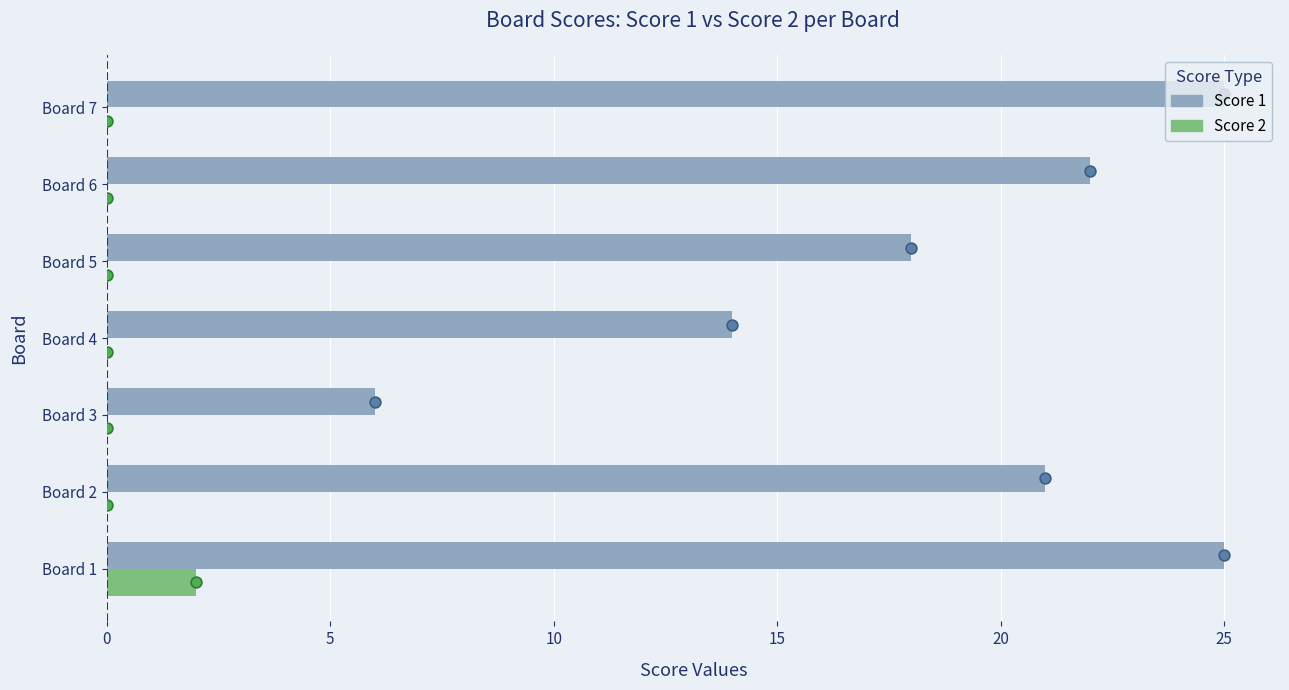

What are all the series names shown in the legend?

Score 1, Score 2